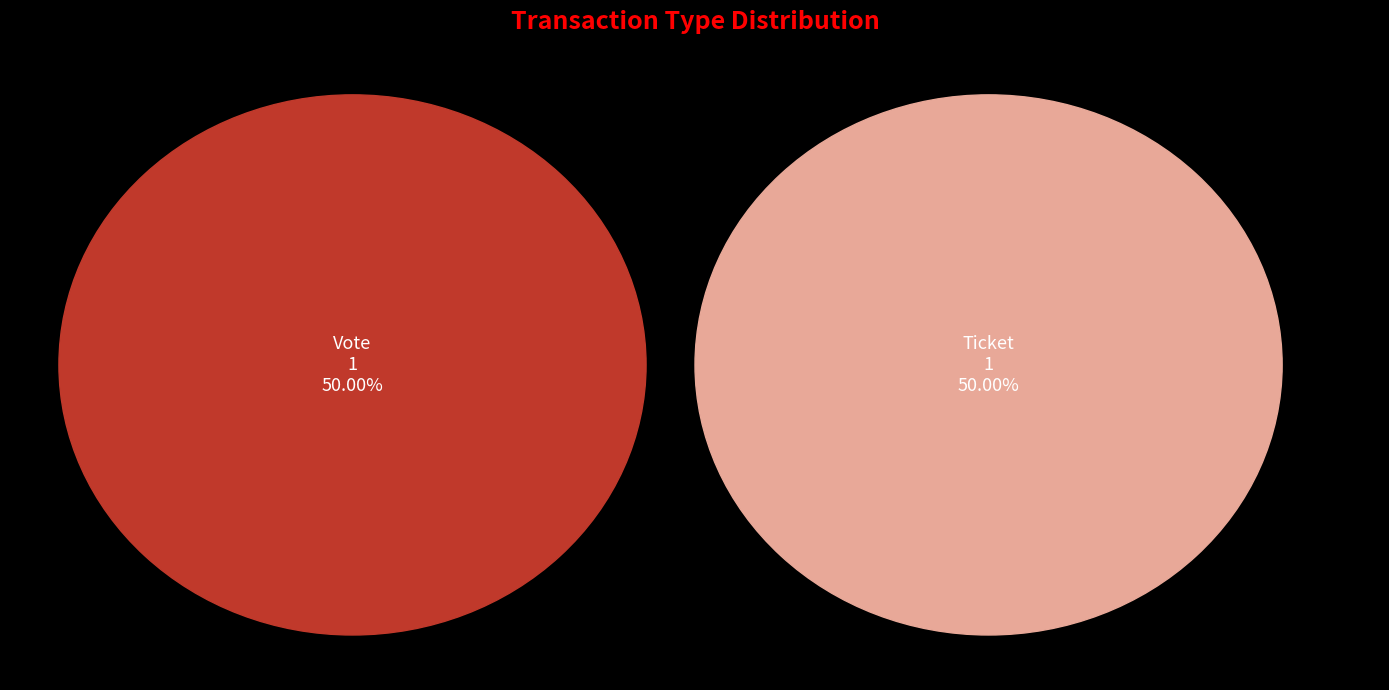

How many slices are in this pie chart?

2